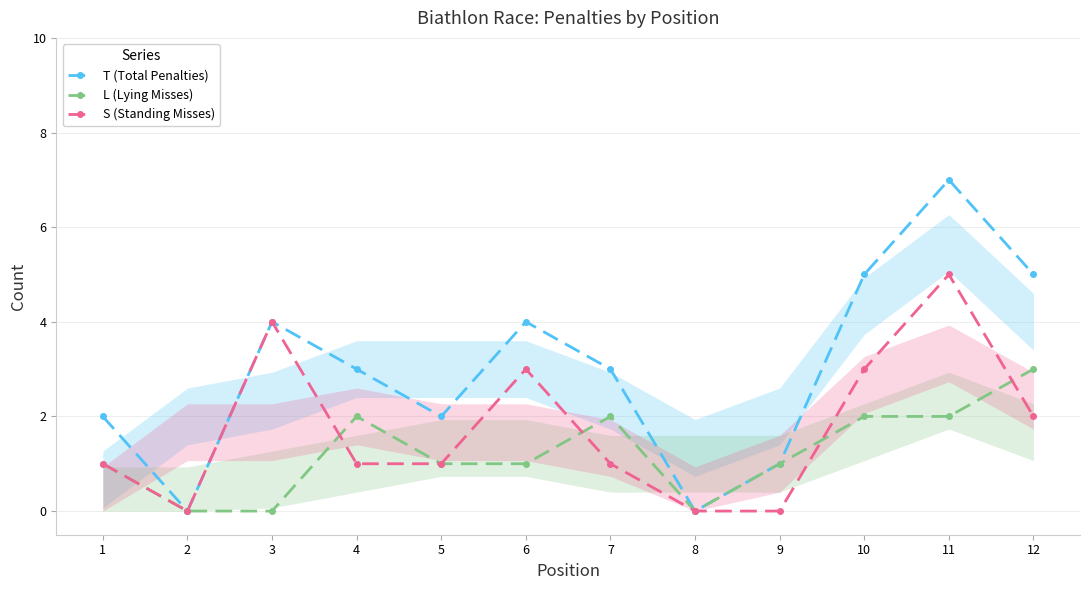

True or false: T (Total Penalties) has more than 2 points higher than both neighbors.

True